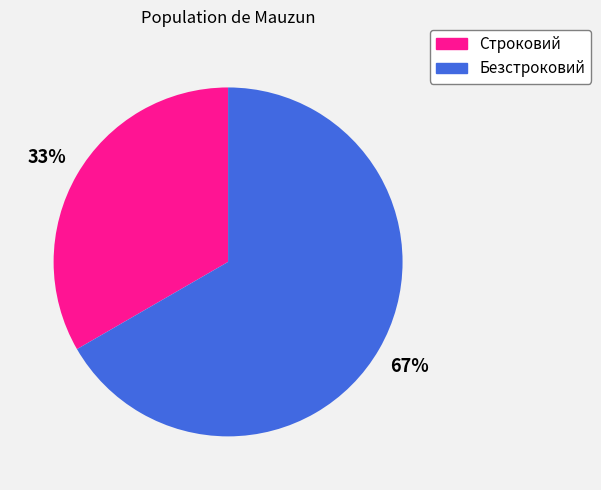

Rank the categories by value from highest to lowest.

Безстроковий, Строковий